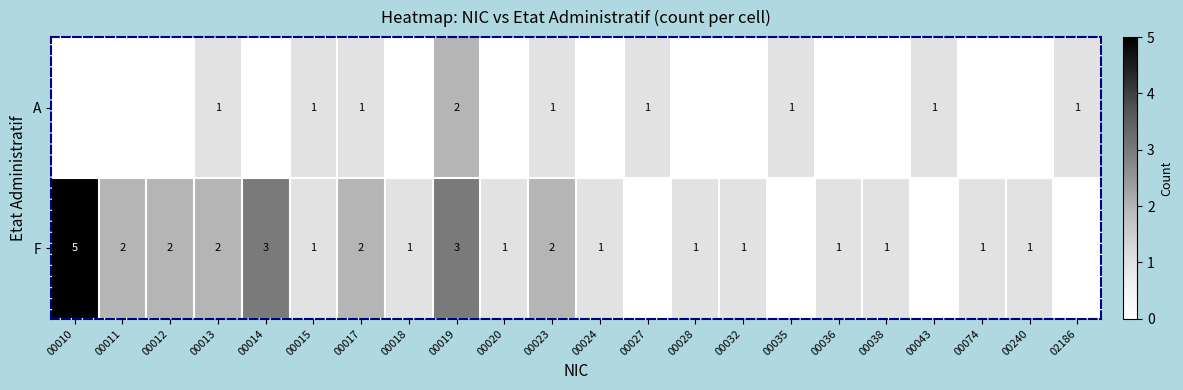

At 00017, list the series in order from smallest to largest.

A, F